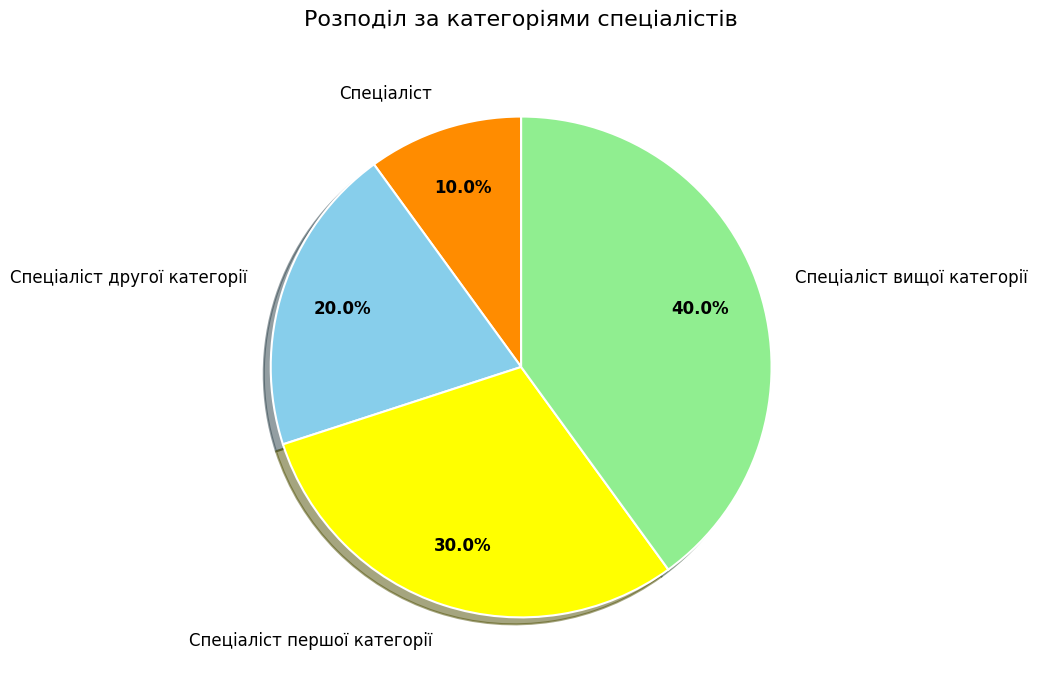

Between Спеціаліст вищої категорії and Спеціаліст другої категорії, which is larger?

Спеціаліст вищої категорії